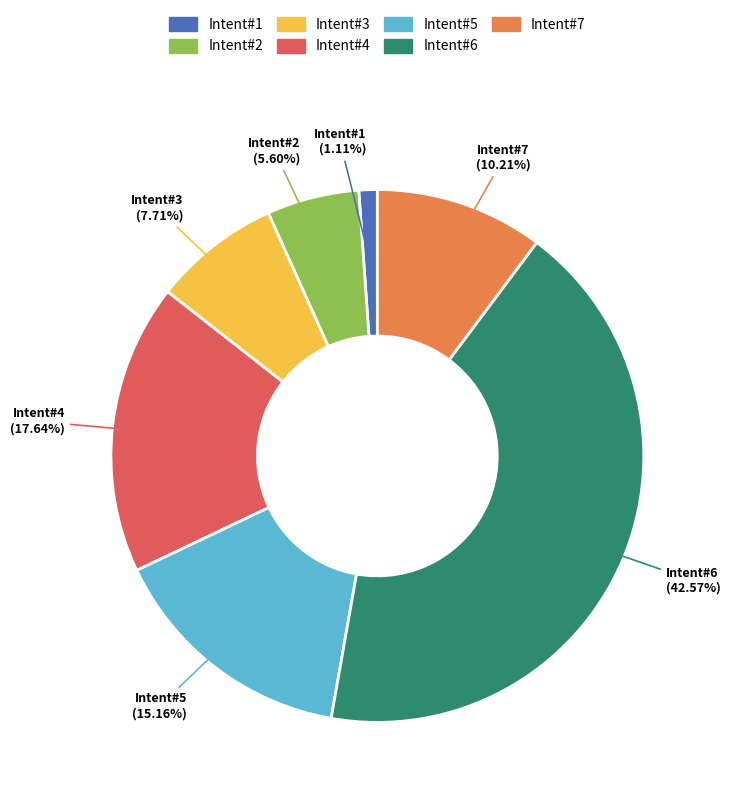

Rank the categories by value from highest to lowest.

Intent#6, Intent#4, Intent#5, Intent#7, Intent#3, Intent#2, Intent#1